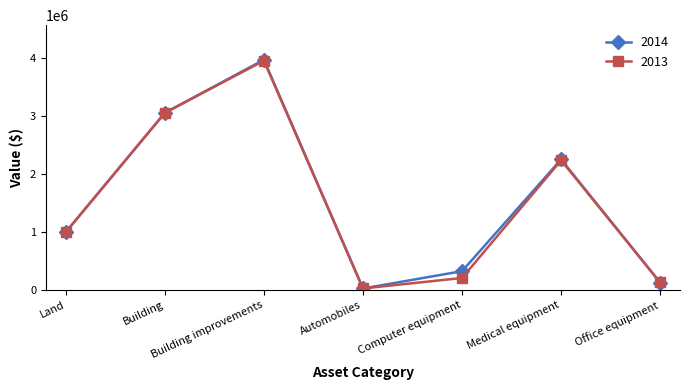

What is the difference between the maximum and minimum values in the 2014 series?

3940754